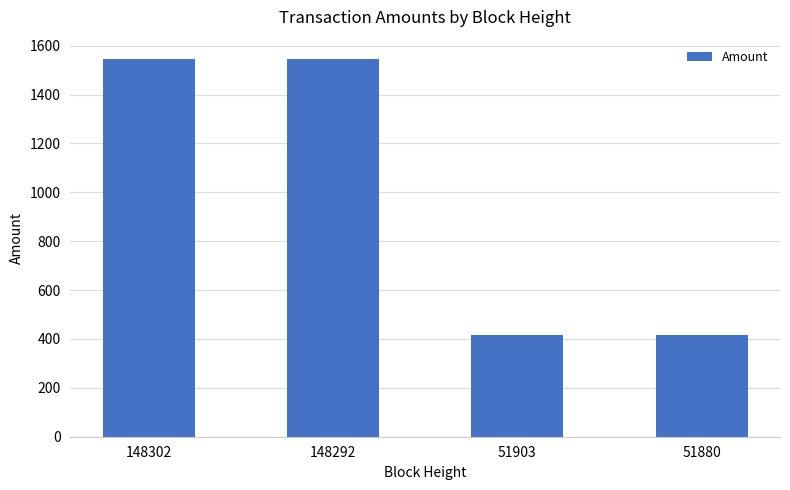

What is the sum of the values at 51880 and 51903?

830.9